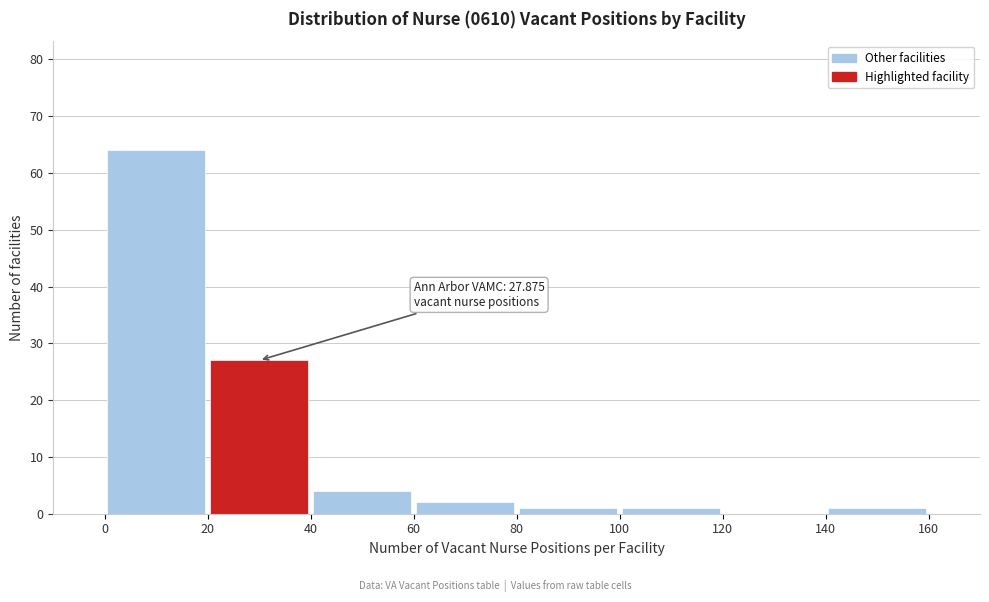

Which range on the x-axis has the tallest bar?

0 to 20